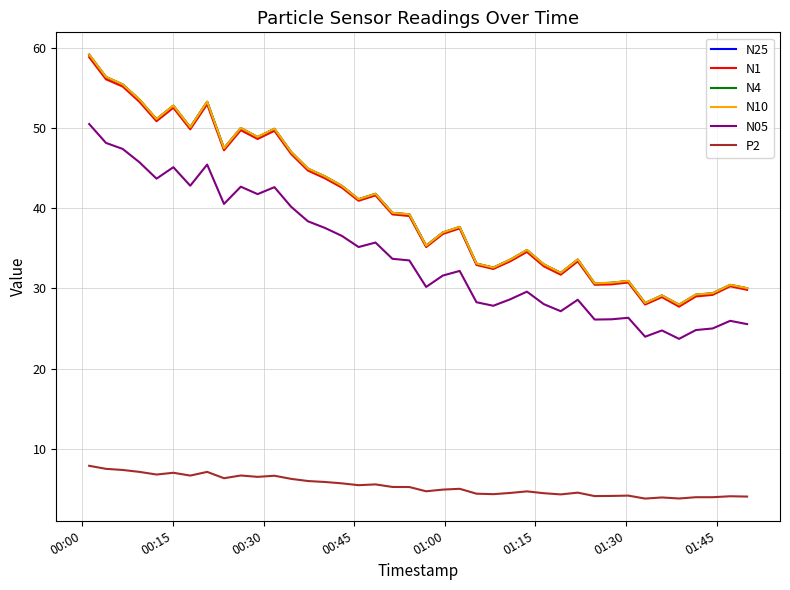

True or false: N10 and N05 intersect in this chart.

False